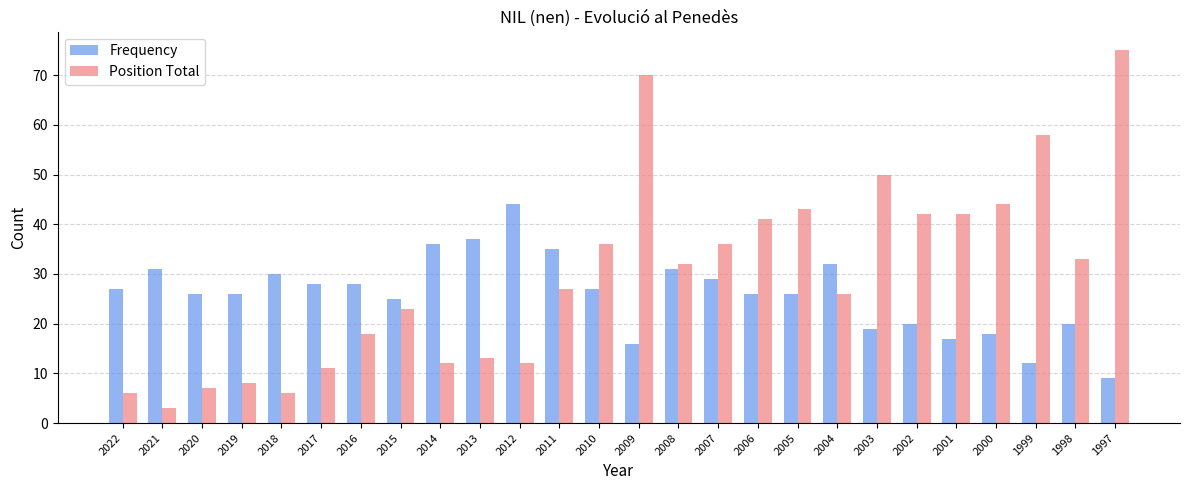

List the series in order of their overall mean, lowest first.

Frequency, Position Total